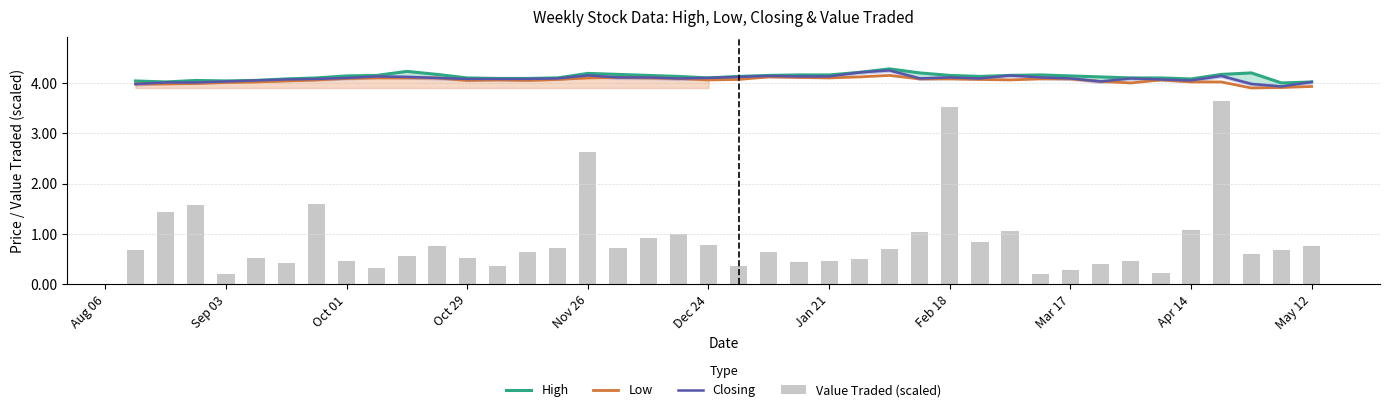

Are the bars horizontal?

No